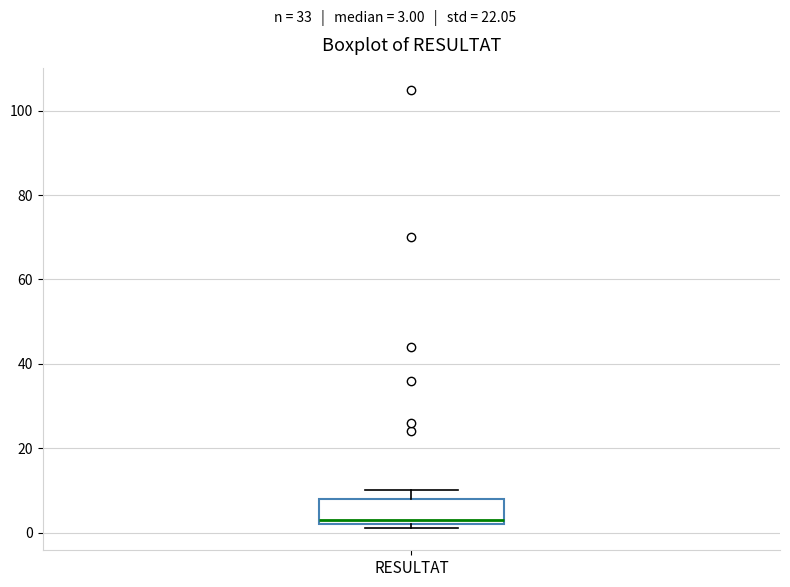

Read this box plot against the y-axis: the position of the median line, the range covered by the box, and the ends of both whiskers. The values are not printed on the chart, so give them approximately, as read against the axis.

median 4, box 2 to 8, whiskers 2 (just below the box's lower edge) to 10